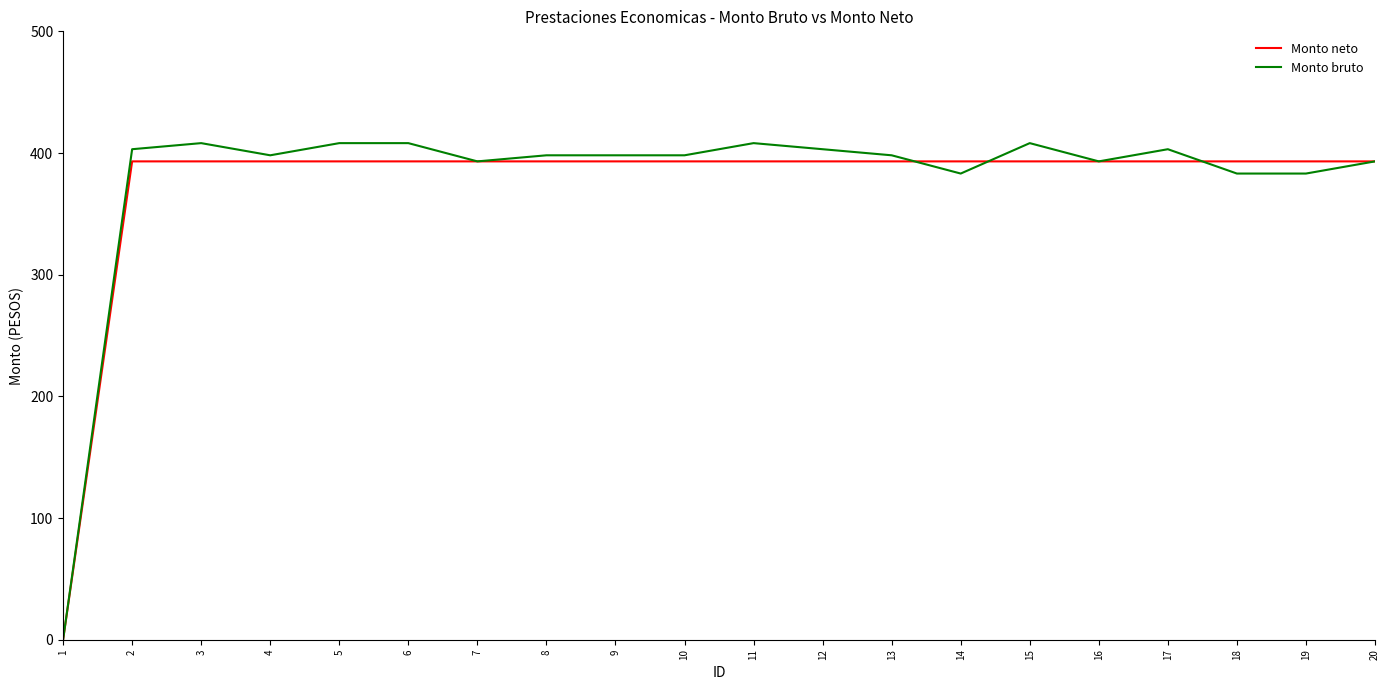

The Monto bruto series shows 398.1 at 8. True or false?

True